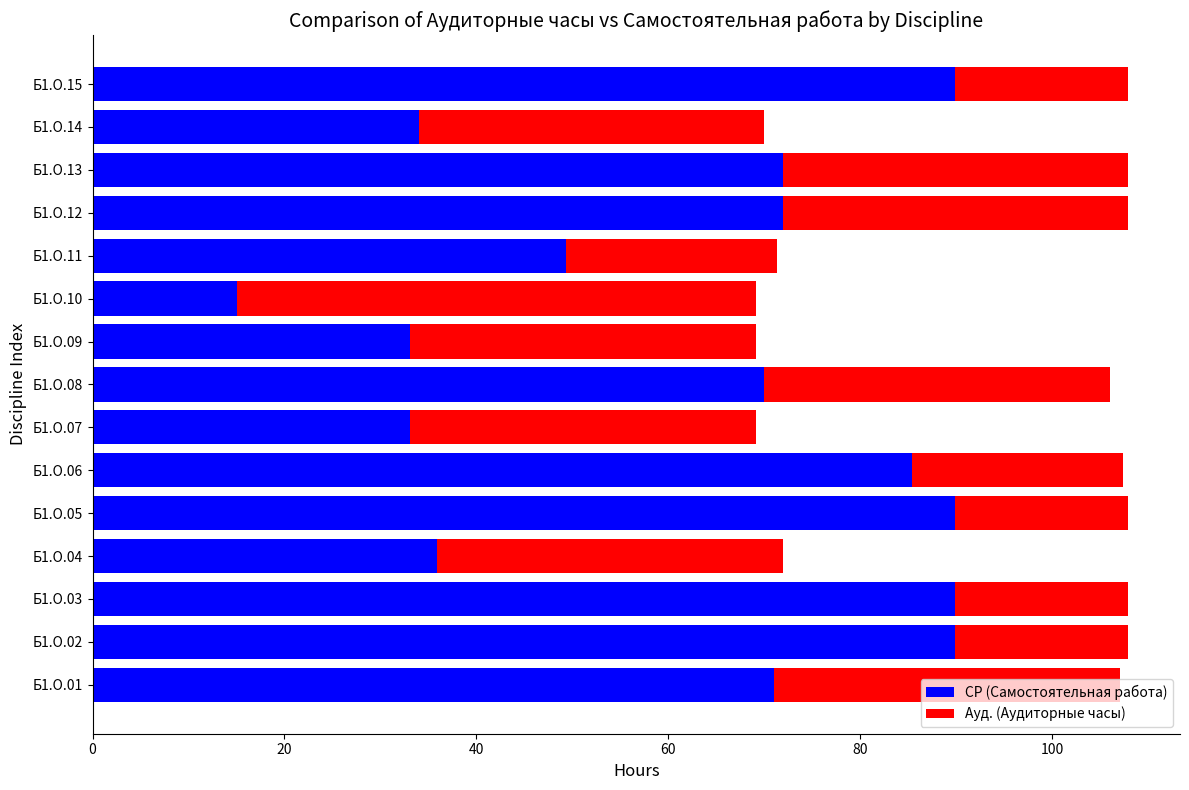

What is the difference between the second highest and second lowest values in the СР (Самостоятельная работа) series?

56.8